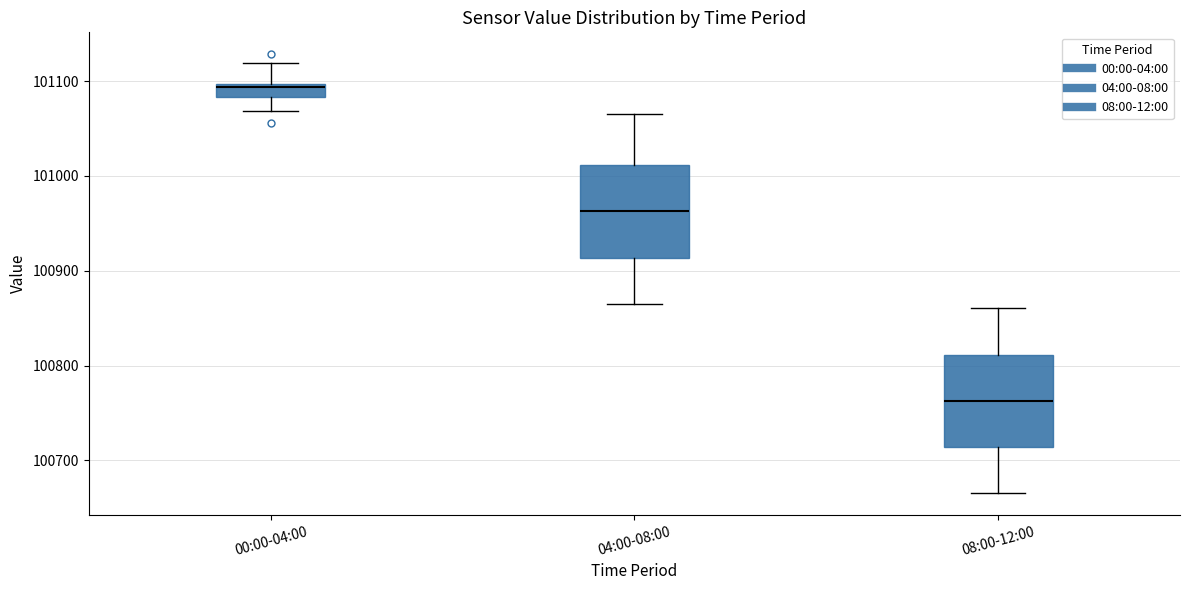

Where does the lower whisker of the box for 00:00-04:00 end on the y-axis? The values are not printed on the chart, so give them approximately, as read against the axis.

101070